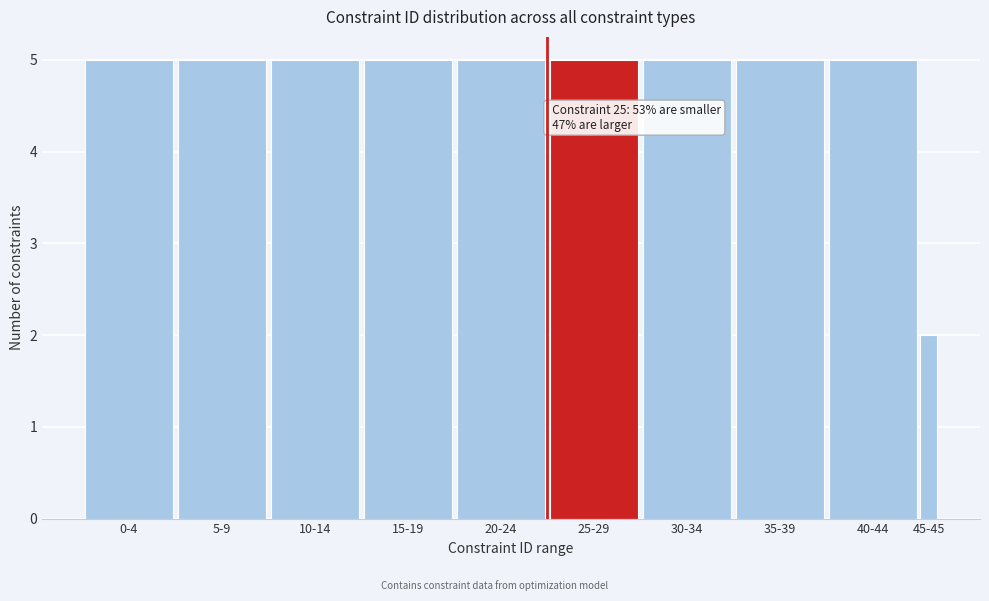

Reading left to right, what are all the values shown in this chart?

5	5	5	5	5	5	5	5	5	2